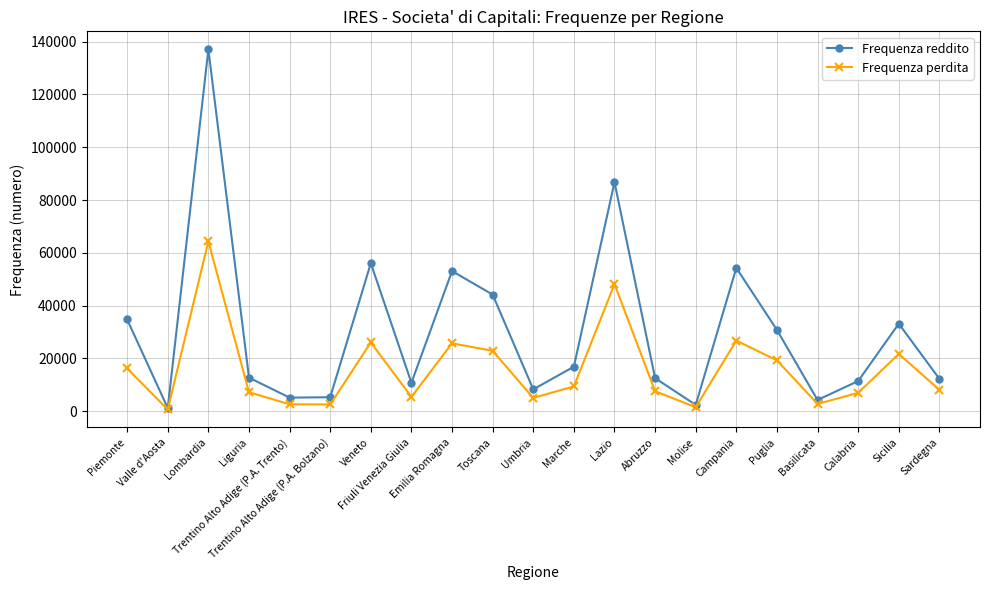

What is the difference between the maximum and second lowest values in the Frequenza reddito series?

134754